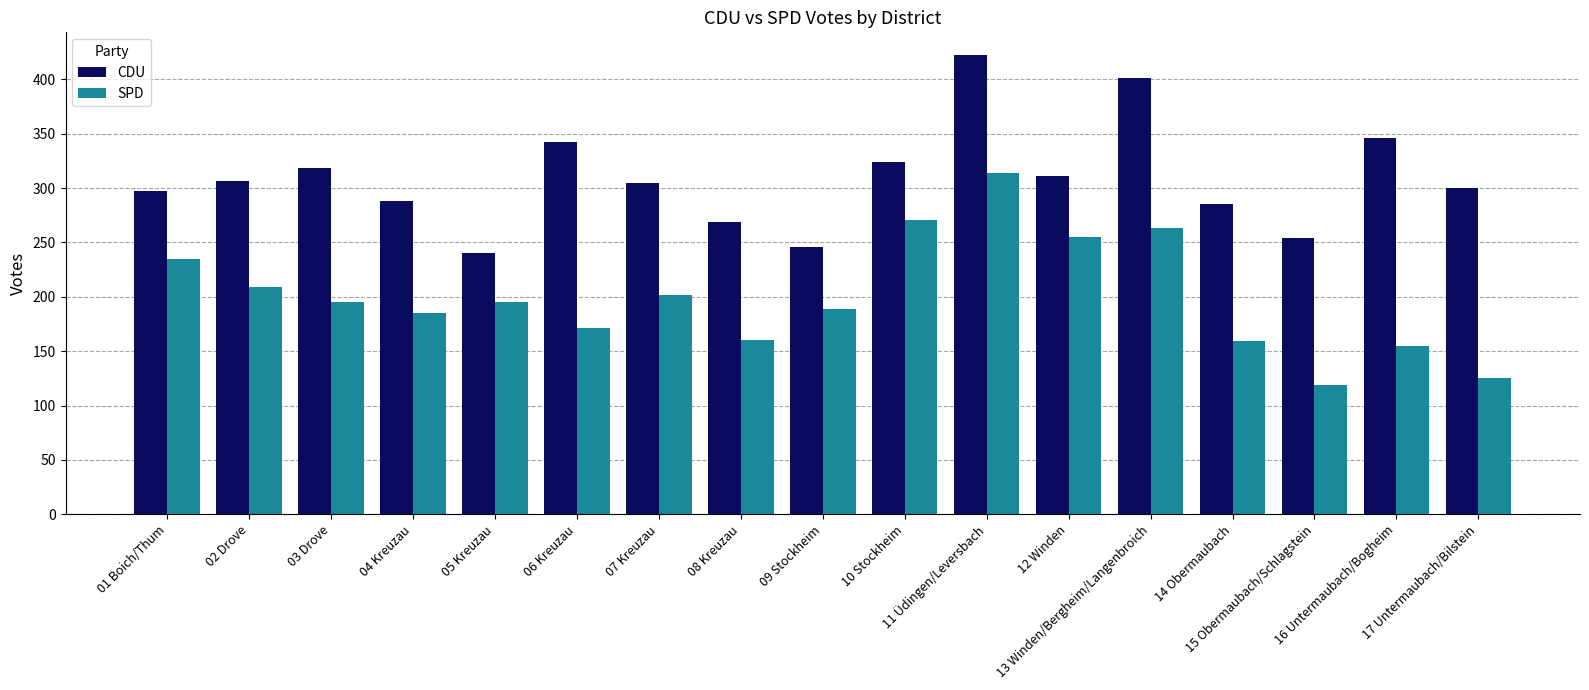

How many data points does each series have?

17